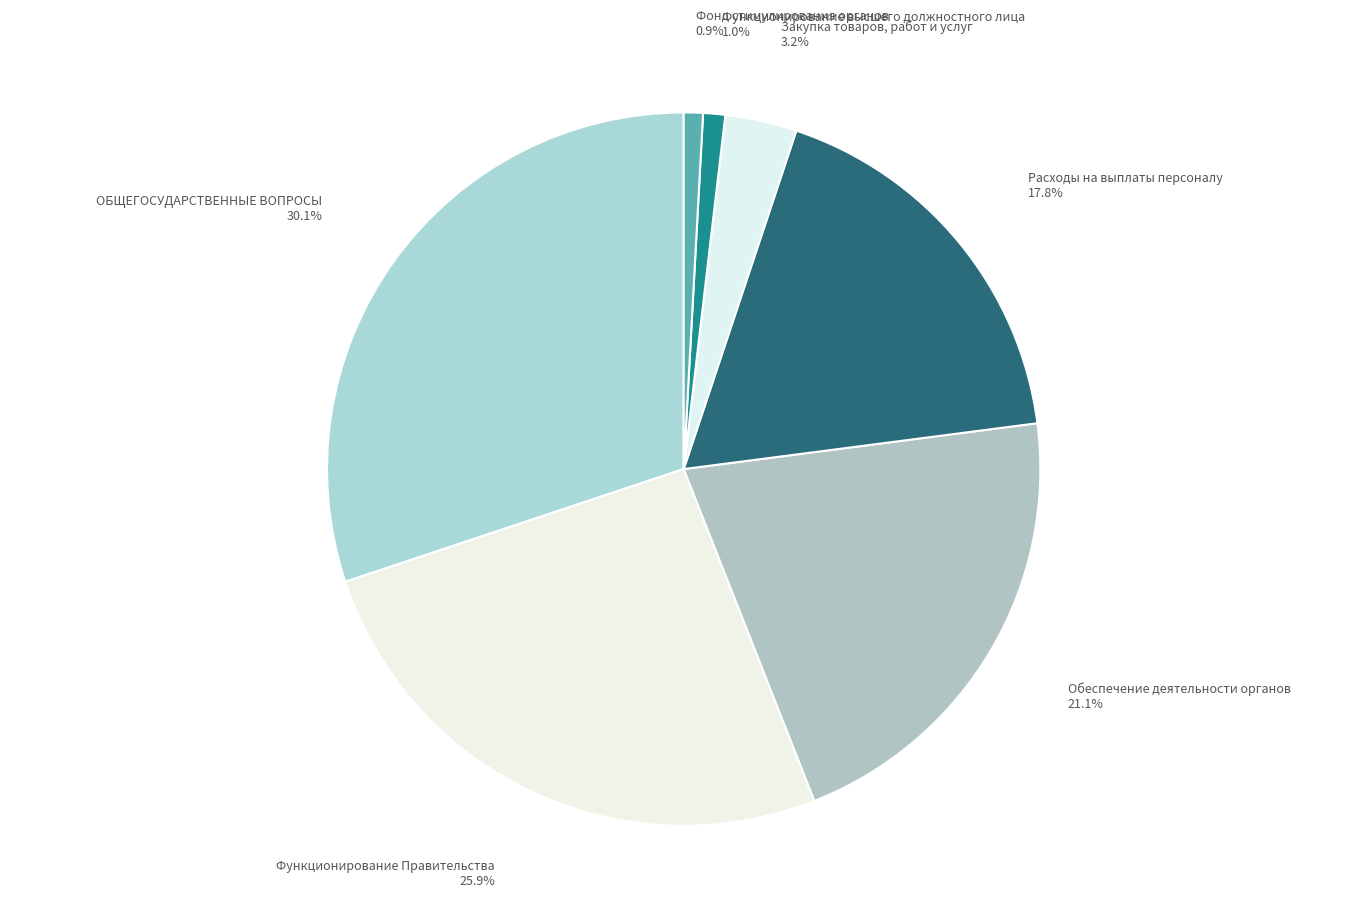

The Фонд стимулирования органов slice represents 1% of the pie. True or false?

True